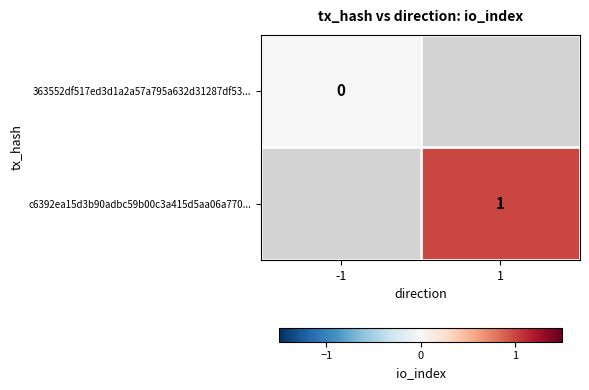

The c6392ea15d3b90adbc59b00c3a415d5aa06a770... series shows 1 at 1. True or false?

True